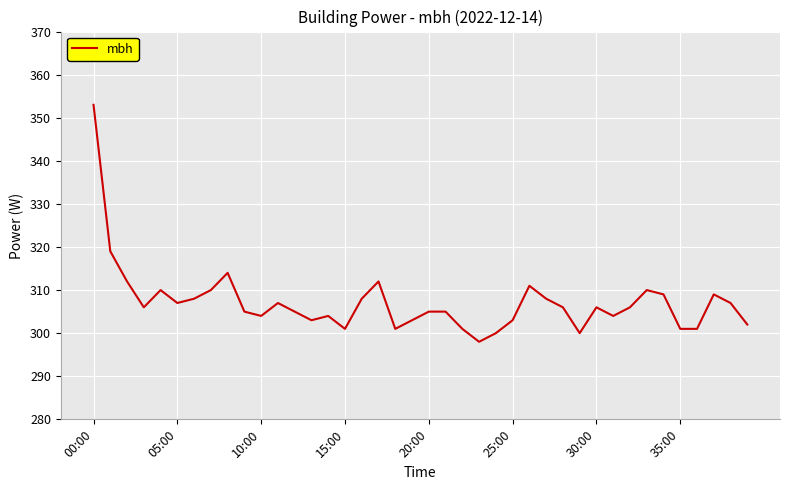

What is the smallest value displayed?

298